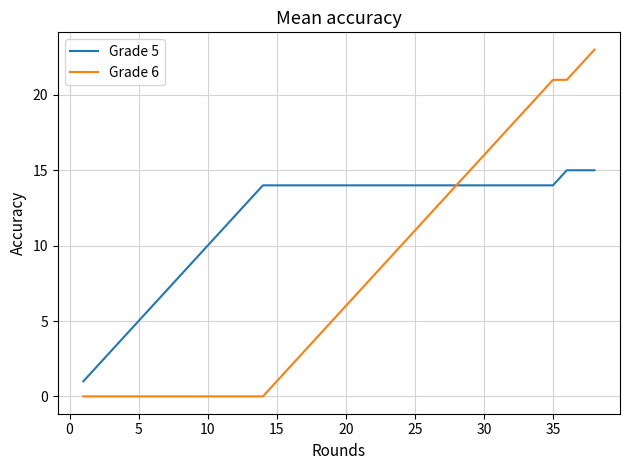

Which series has the largest total across all categories?

Grade 5